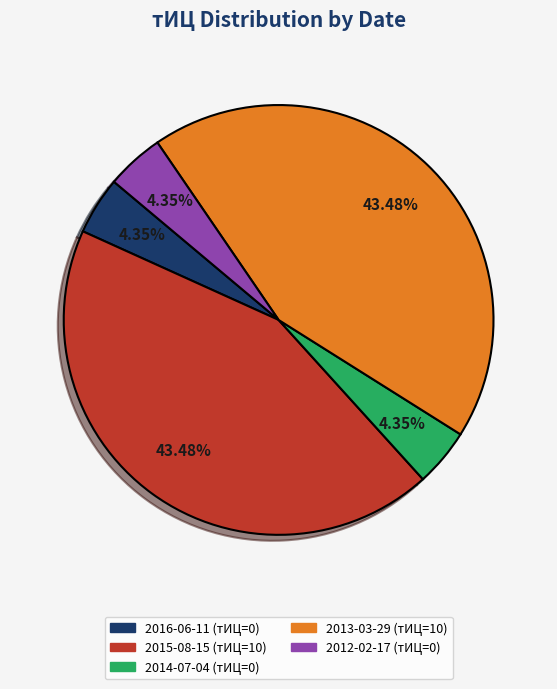

Count the number of slices in the pie.

5